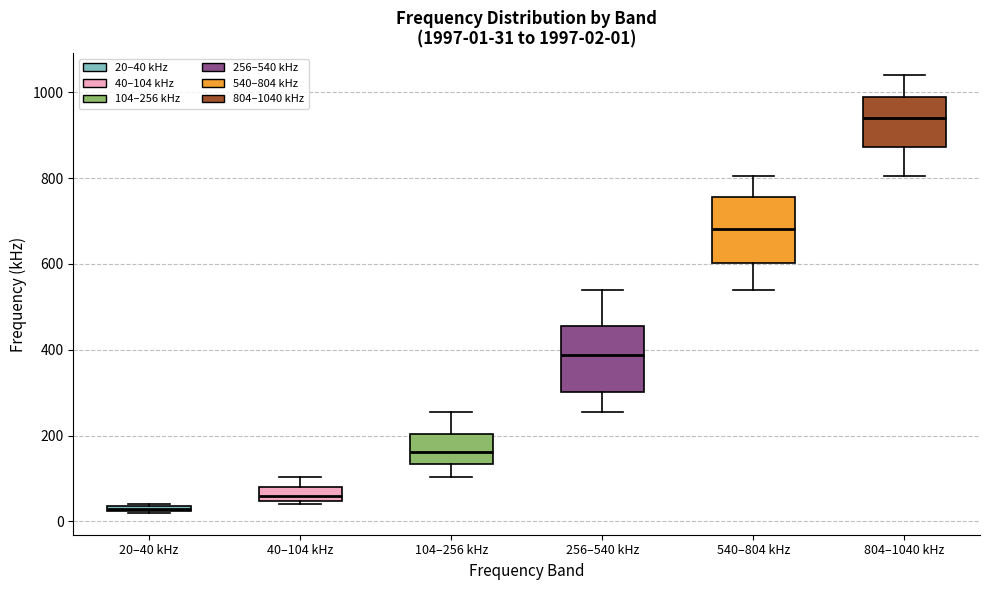

Which box has the lowest median line?

20–40 kHz